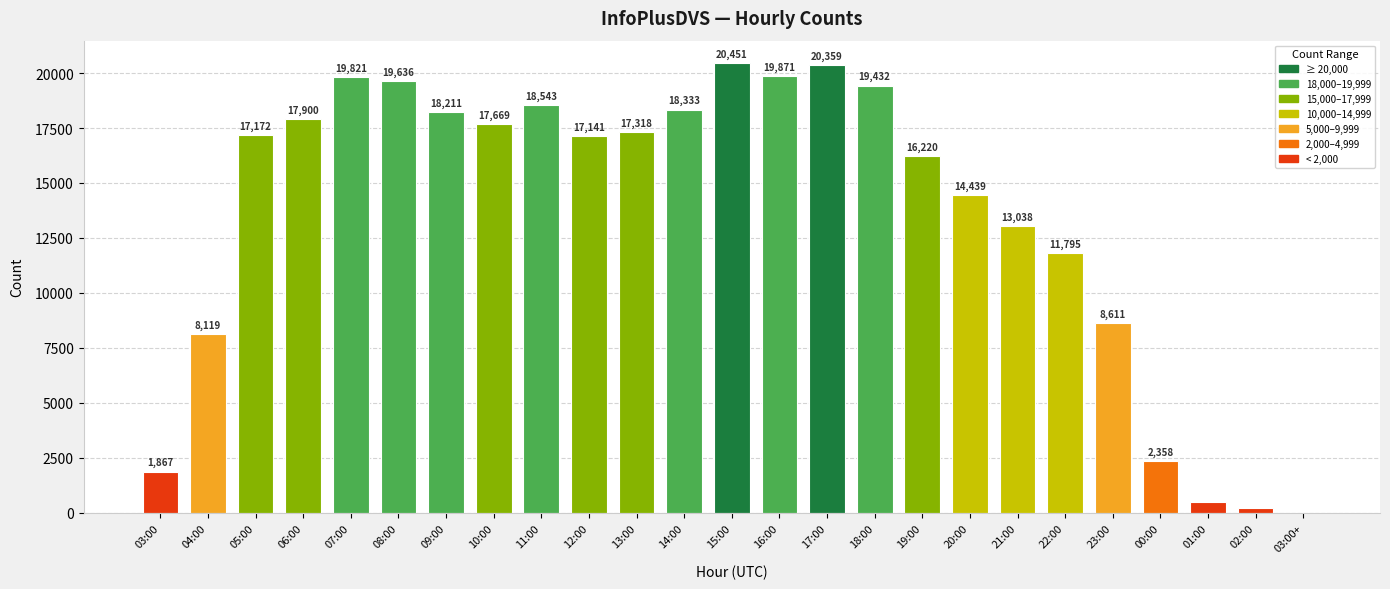

What is the sum of all values?

338981